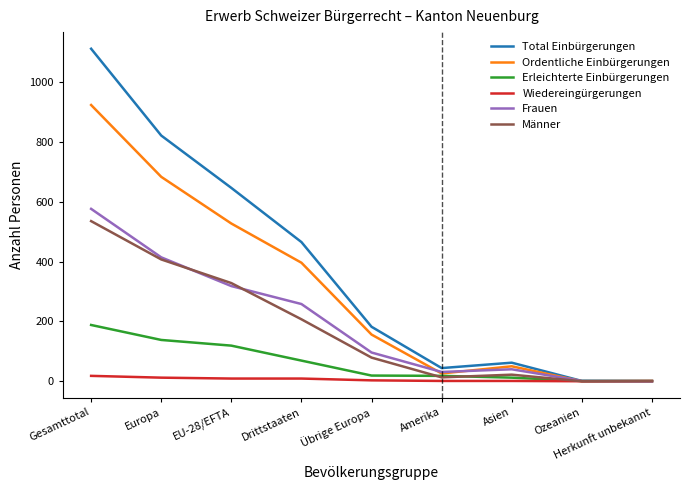

Which series has the largest total across all categories?

Total Einbürgerungen